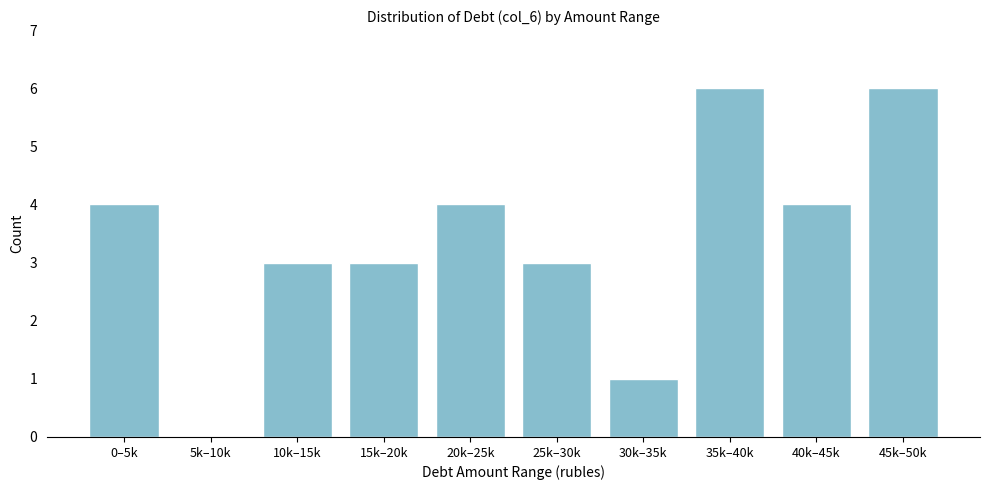

Reading right to left, extract all data points from this chart.

45k–50k=6	40k–45k=4	35k–40k=6	30k–35k=1	25k–30k=3	20k–25k=4	15k–20k=3	10k–15k=3	5k–10k=0	0–5k=4